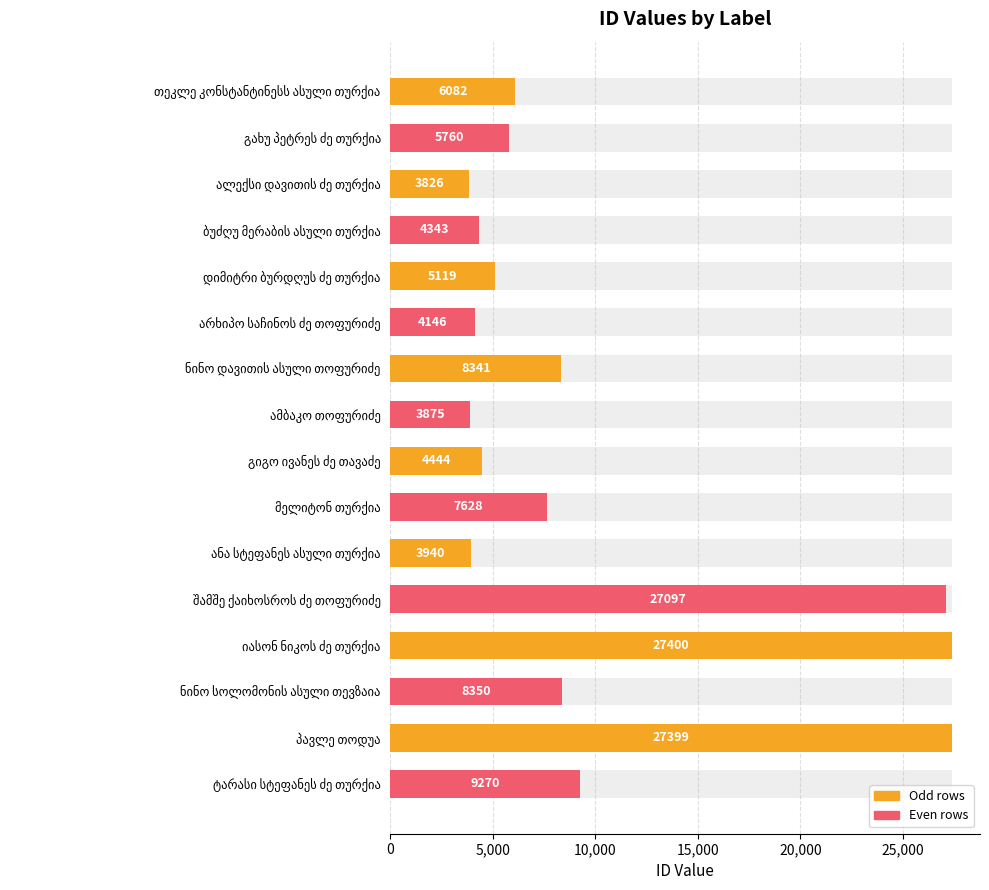

How many bars are there in total?

16